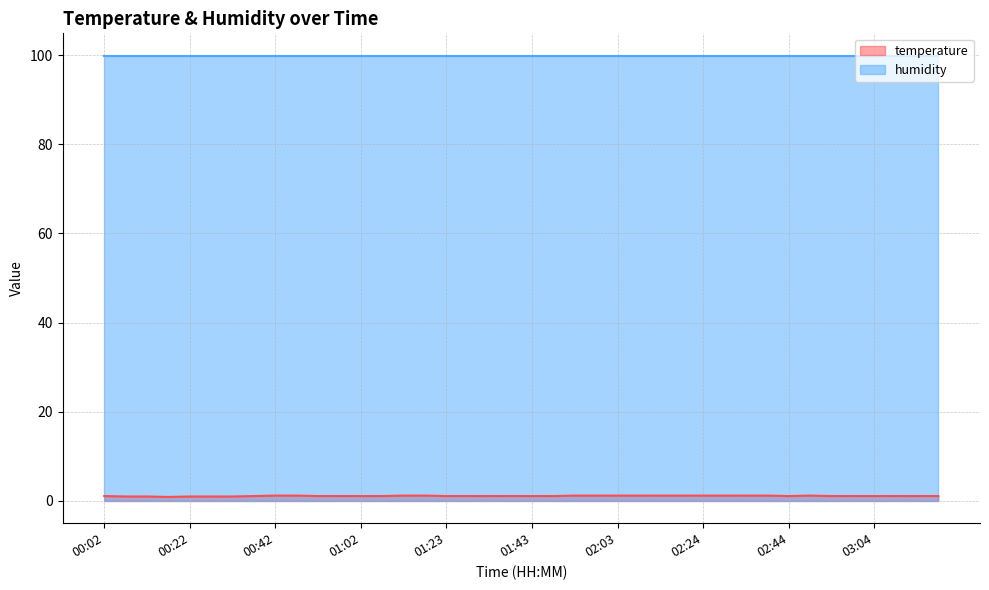

Reading left to right, what are all the values shown in this chart?

00:02=1.1	00:07=1.0	00:12=1.0	00:17=0.9	00:22=1.0	00:27=1.0	00:32=1.0	00:37=1.1	00:42=1.2	00:47=1.2	00:52=1.1	00:57=1.1	01:02=1.1	01:07=1.1	01:12=1.2	01:18=1.2	01:23=1.1	01:28=1.1	01:33=1.1	01:38=1.1	01:43=1.1	01:48=1.1	01:53=1.2	01:58=1.2	02:03=1.2	02:08=1.2	02:13=1.2	02:18=1.2	02:24=1.2	02:29=1.2	02:34=1.2	02:39=1.2	02:44=1.1	02:49=1.2	02:54=1.1	02:59=1.1	03:04=1.1	03:09=1.1	03:15=1.1	03:20=1.1